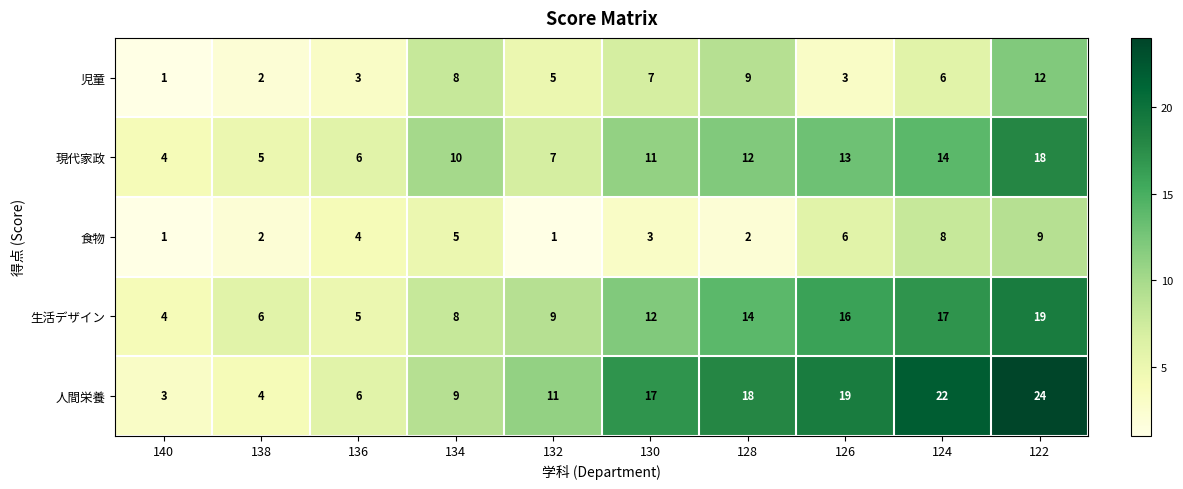

What is the maximum value shown in the chart?

24